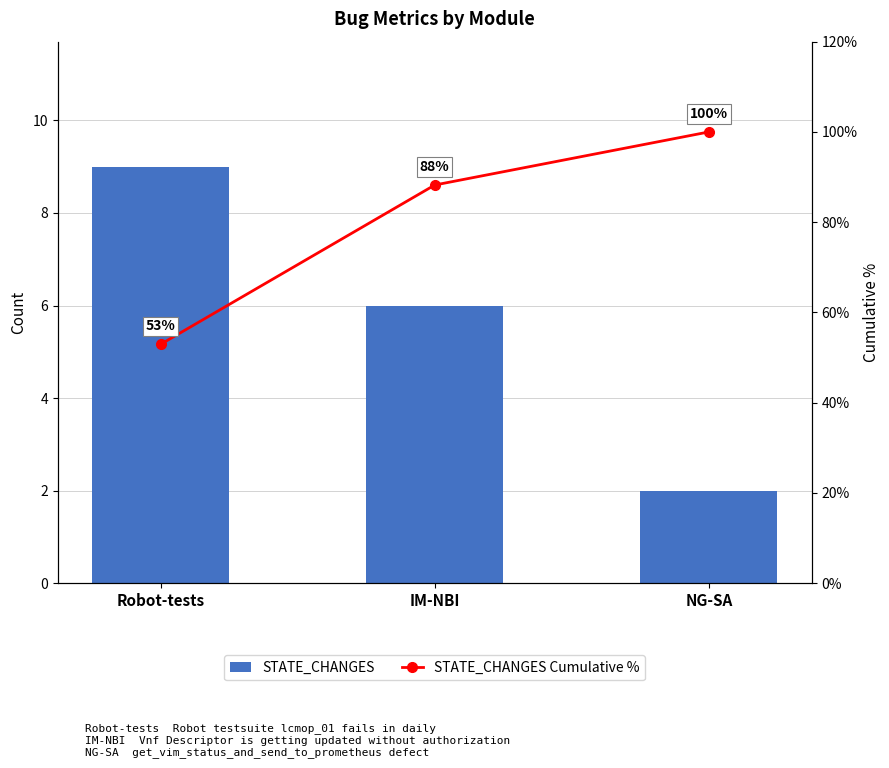

Which category has the highest value across all series?

NG-SA